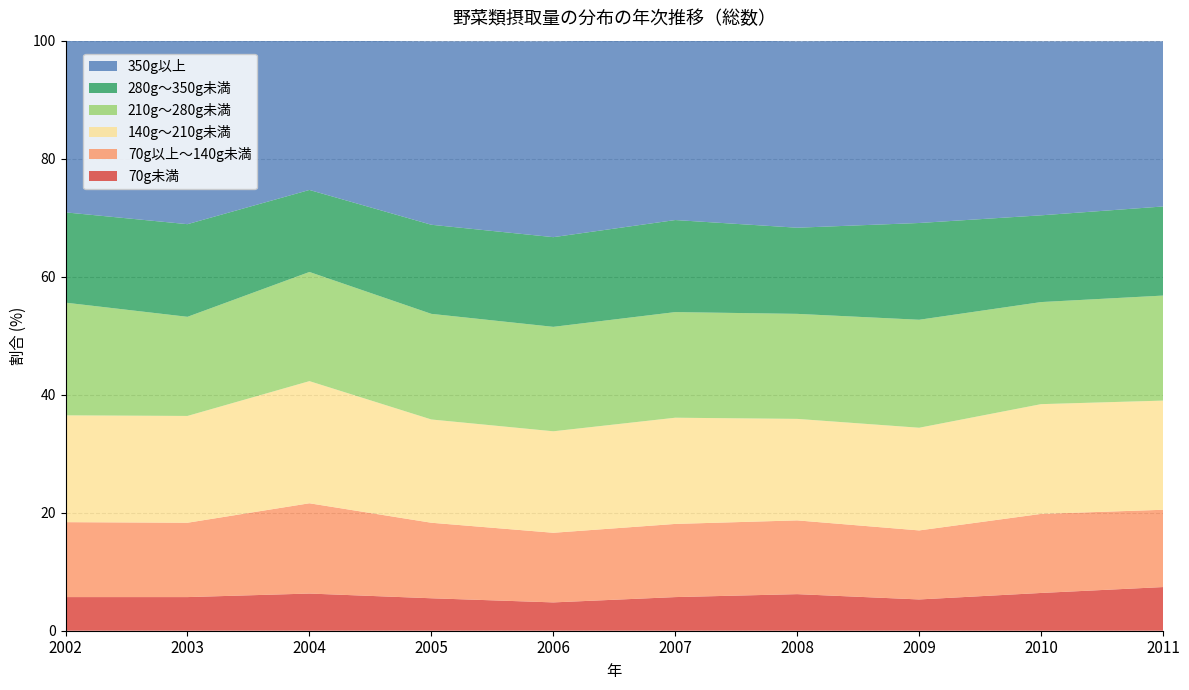

Reading right to left, list all the values displayed in this chart.

70g未満: 2011=7.4	2010=6.4	2009=5.3	2008=6.2	2007=5.7	2006=4.8	2005=5.5	2004=6.3	2003=5.7	2002=5.7
70g以上～140g未満: 2011=13.1	2010=13.4	2009=11.7	2008=12.5	2007=12.4	2006=11.8	2005=12.8	2004=15.3	2003=12.6	2002=12.7
140g～210g未満: 2011=18.5	2010=18.6	2009=17.4	2008=17.2	2007=18.0	2006=17.2	2005=17.5	2004=20.7	2003=18.1	2002=18.1
210g～280g未満: 2011=17.8	2010=17.3	2009=18.3	2008=17.8	2007=17.9	2006=17.7	2005=17.9	2004=18.5	2003=16.8	2002=19.1
280g～350g未満: 2011=15.1	2010=14.7	2009=16.4	2008=14.6	2007=15.6	2006=15.2	2005=15.1	2004=13.9	2003=15.7	2002=15.3
350g以上: 2011=28.0	2010=29.5	2009=30.9	2008=31.6	2007=30.5	2006=33.2	2005=31.1	2004=25.3	2003=31.1	2002=29.1